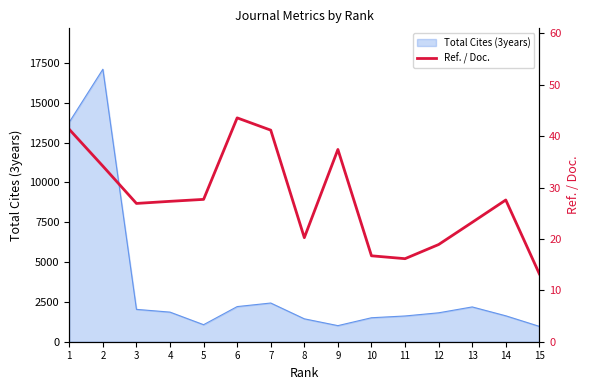

How many points are lower than both their immediate neighbors (excluding endpoints)?

3